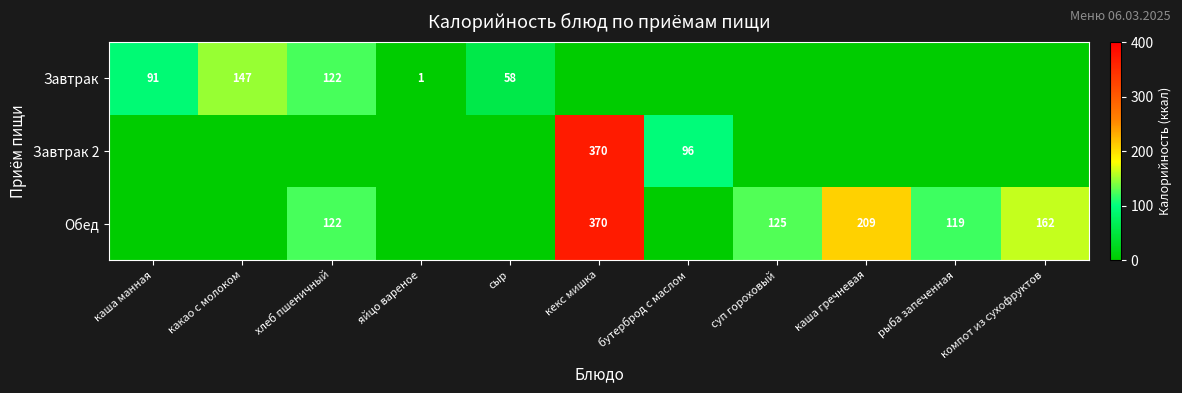

The Обед series shows 370 at кекс мишка. True or false?

True